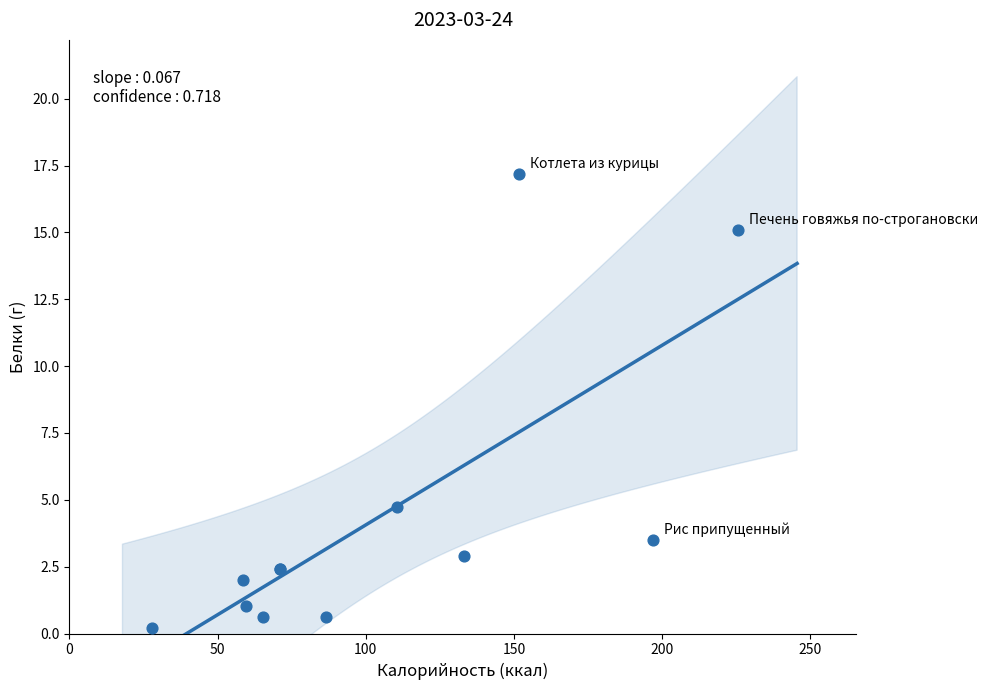

What Y value in the scatter plot is closest to 8?

4.7